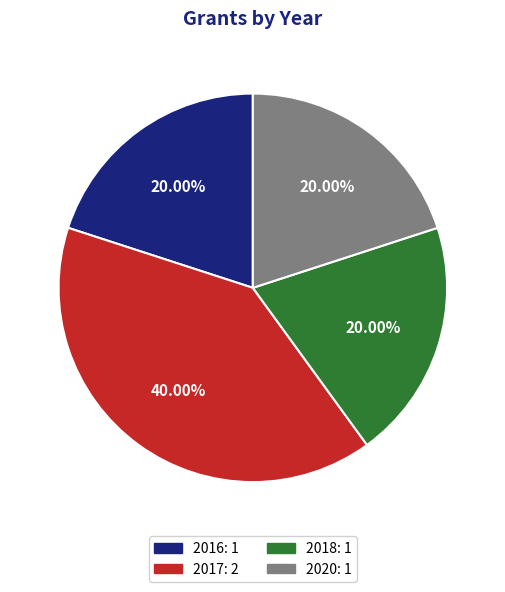

Count the number of slices in the pie.

4